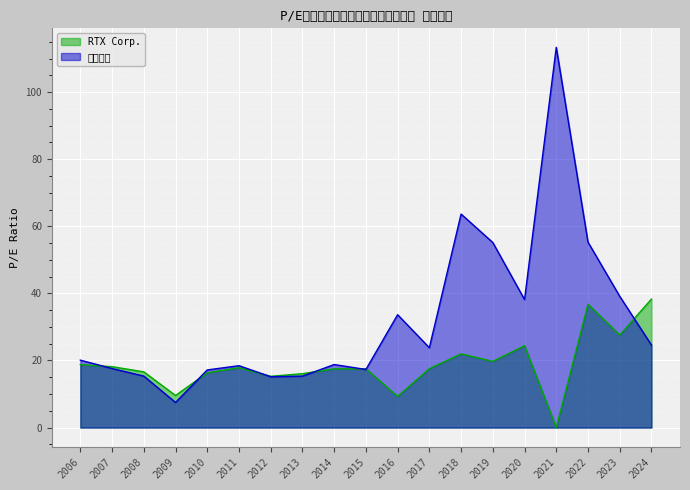

List the labels in order of RTX Corp. value, smallest first.

2021, 2016, 2009, 2012, 2013, 2010, 2008, 2014, 2015, 2017, 2011, 2007, 2006, 2019, 2018, 2020, 2023, 2022, 2024